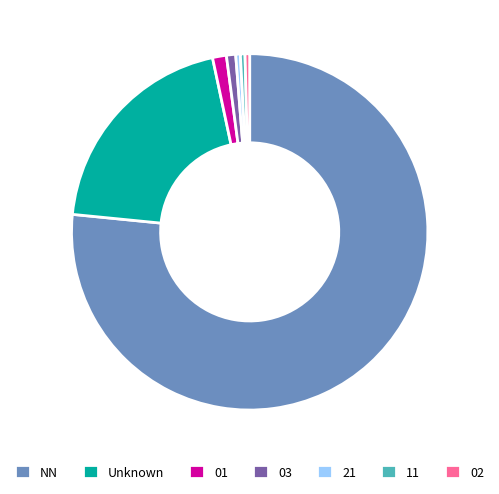

Is there any slice that represents more than half of the pie?

Yes